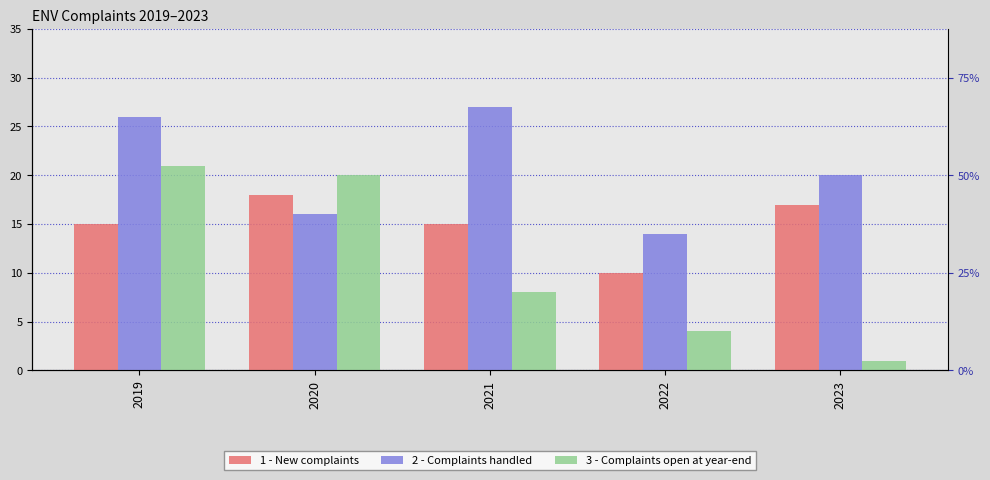

At which category is the sum across all series the highest?

2019